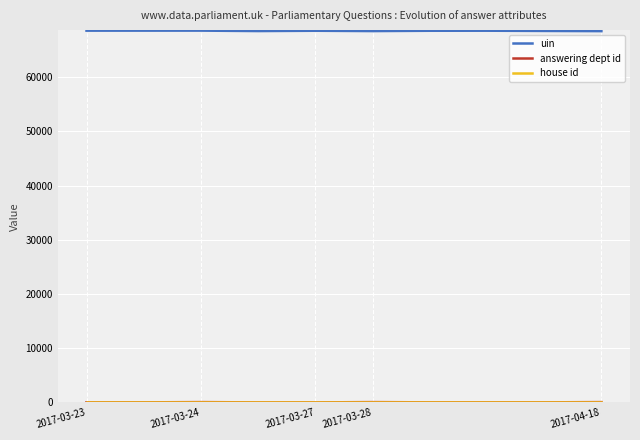

Which series has the largest total across all categories?

uin